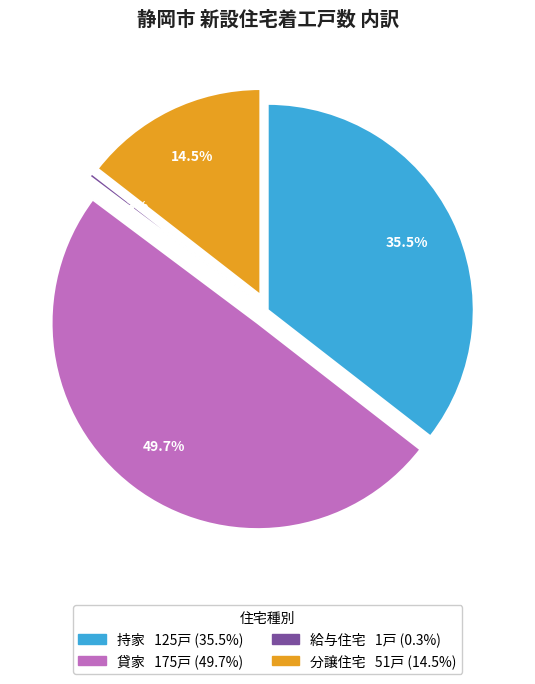

Which has a higher value, 分譲住宅 or 貸家?

貸家